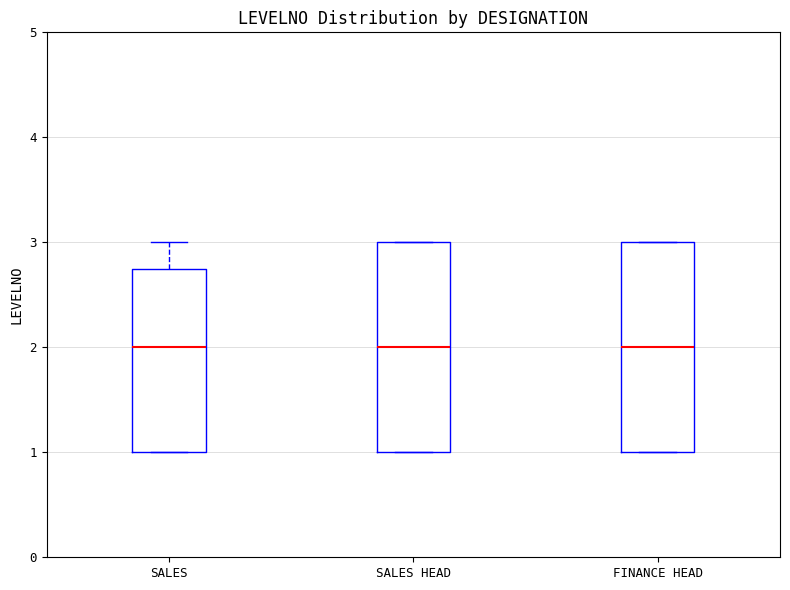

Where does the median line of the box for SALES HEAD sit on the y-axis? The values are not printed on the chart, so give them approximately, as read against the axis.

2.0